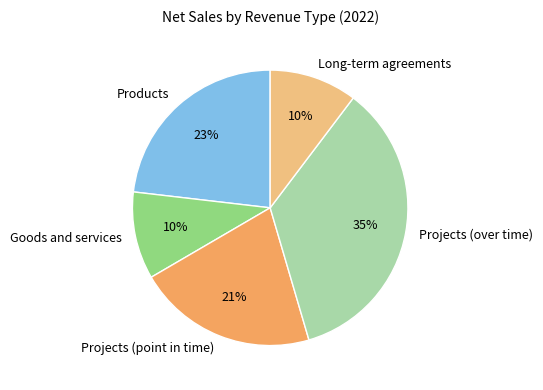

To the nearest percent, what portion does Projects (point in time) represent?

21%